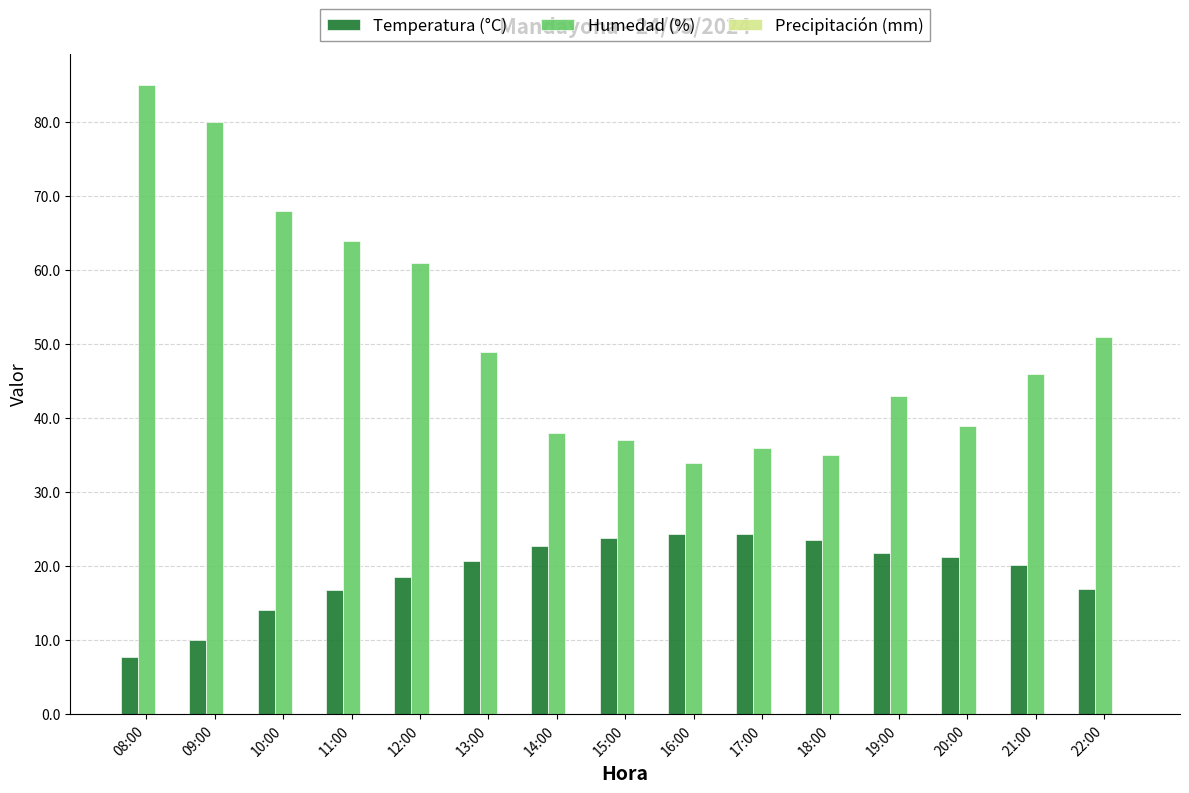

At which label does Temperatura (°C) first exceed 20?

13:00